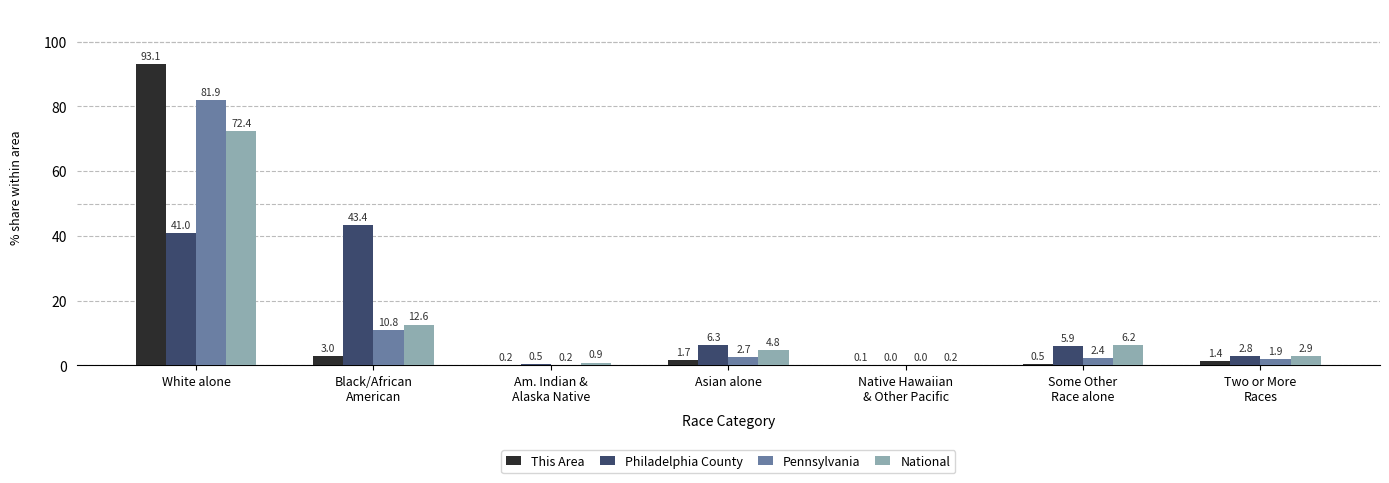

Is it true that Philadelphia County equals 41.0 at White alone?

True